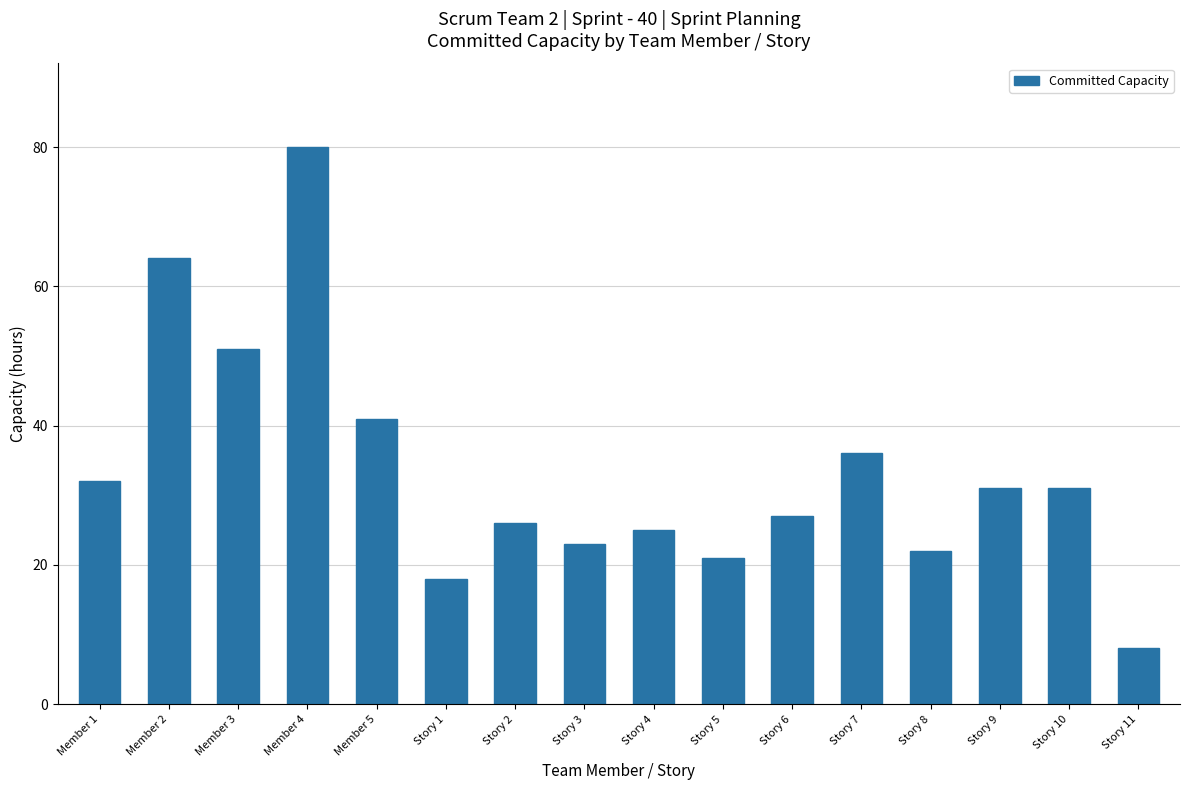

Count the number of data series in this chart.

1